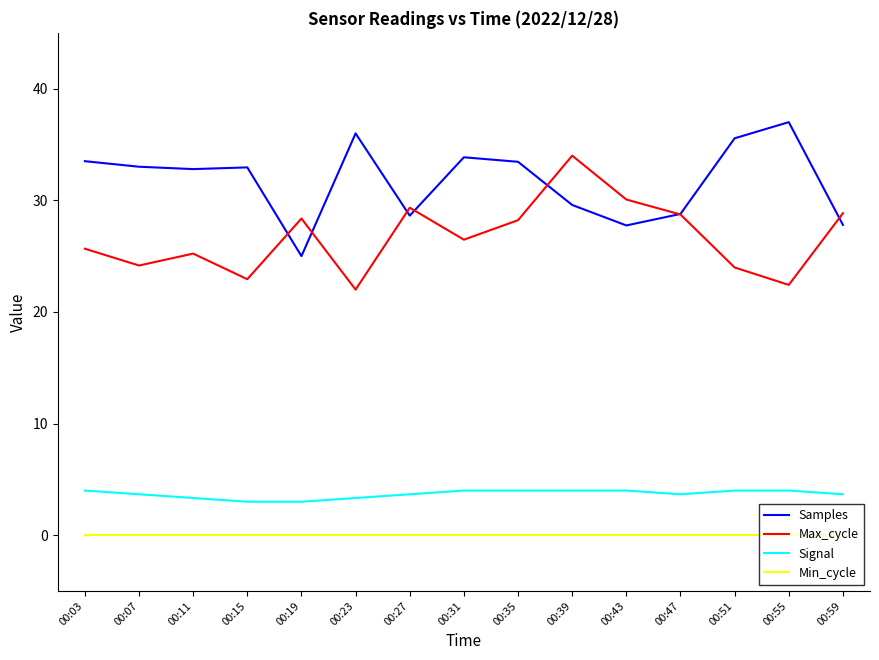

What is the minimum value for Max_cycle?

22.0